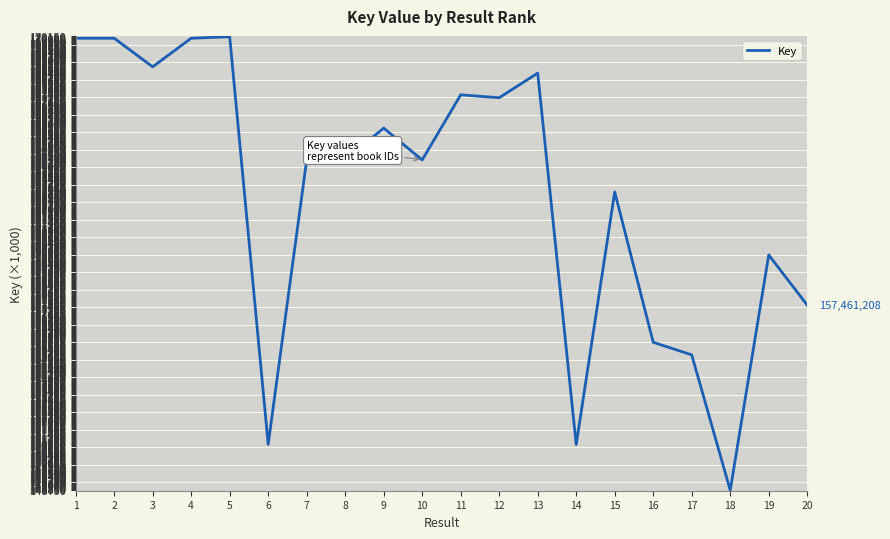

What is the difference between the maximum and minimum values?

21382.8